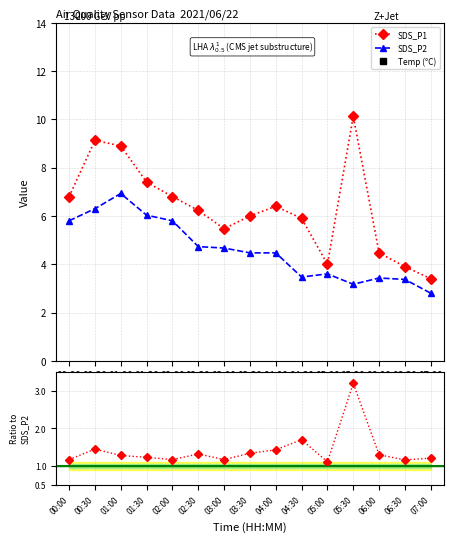

Is it true that SDS_P1 equals 2.3 at 05:30?

False